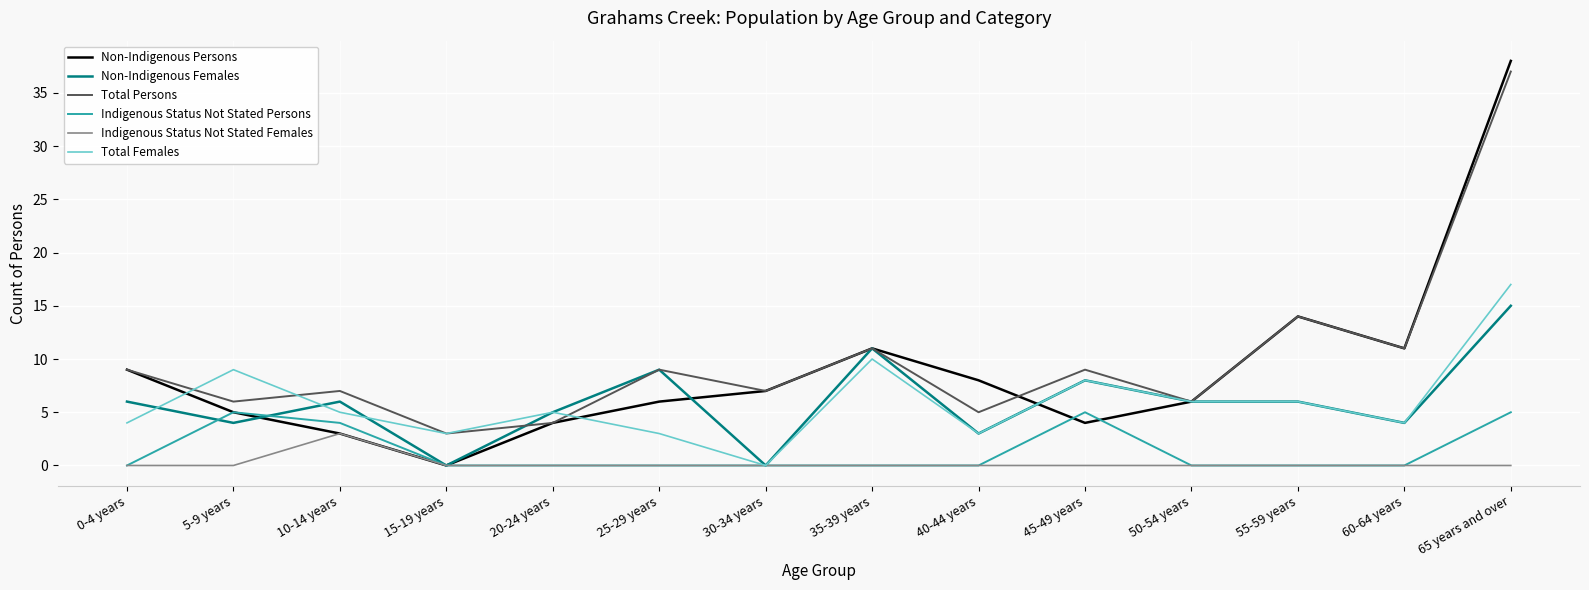

Is the value of Total Females at 45-49 years greater than the value of Indigenous Status Not Stated Persons at 15-19 years?

Yes